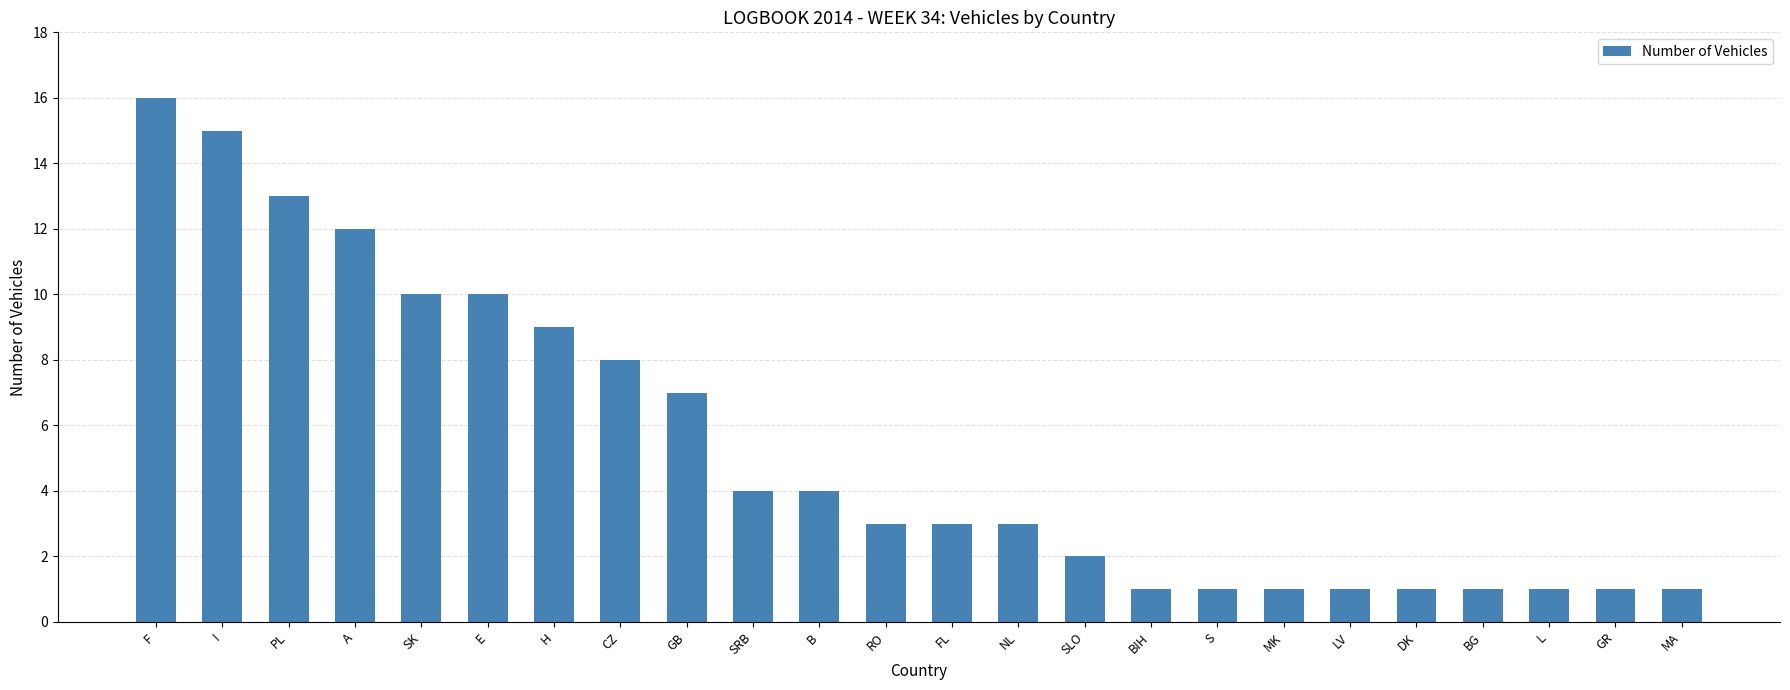

Between CZ and FL, which is larger?

CZ